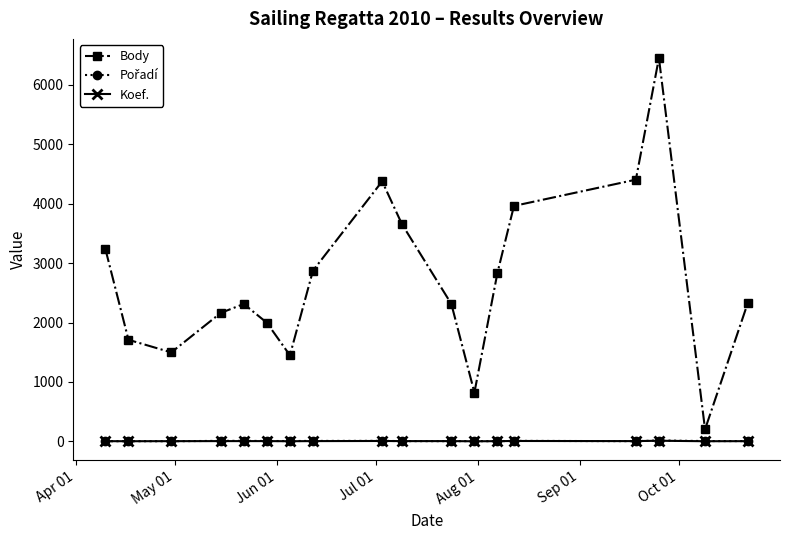

Which series has the largest total across all categories?

Body